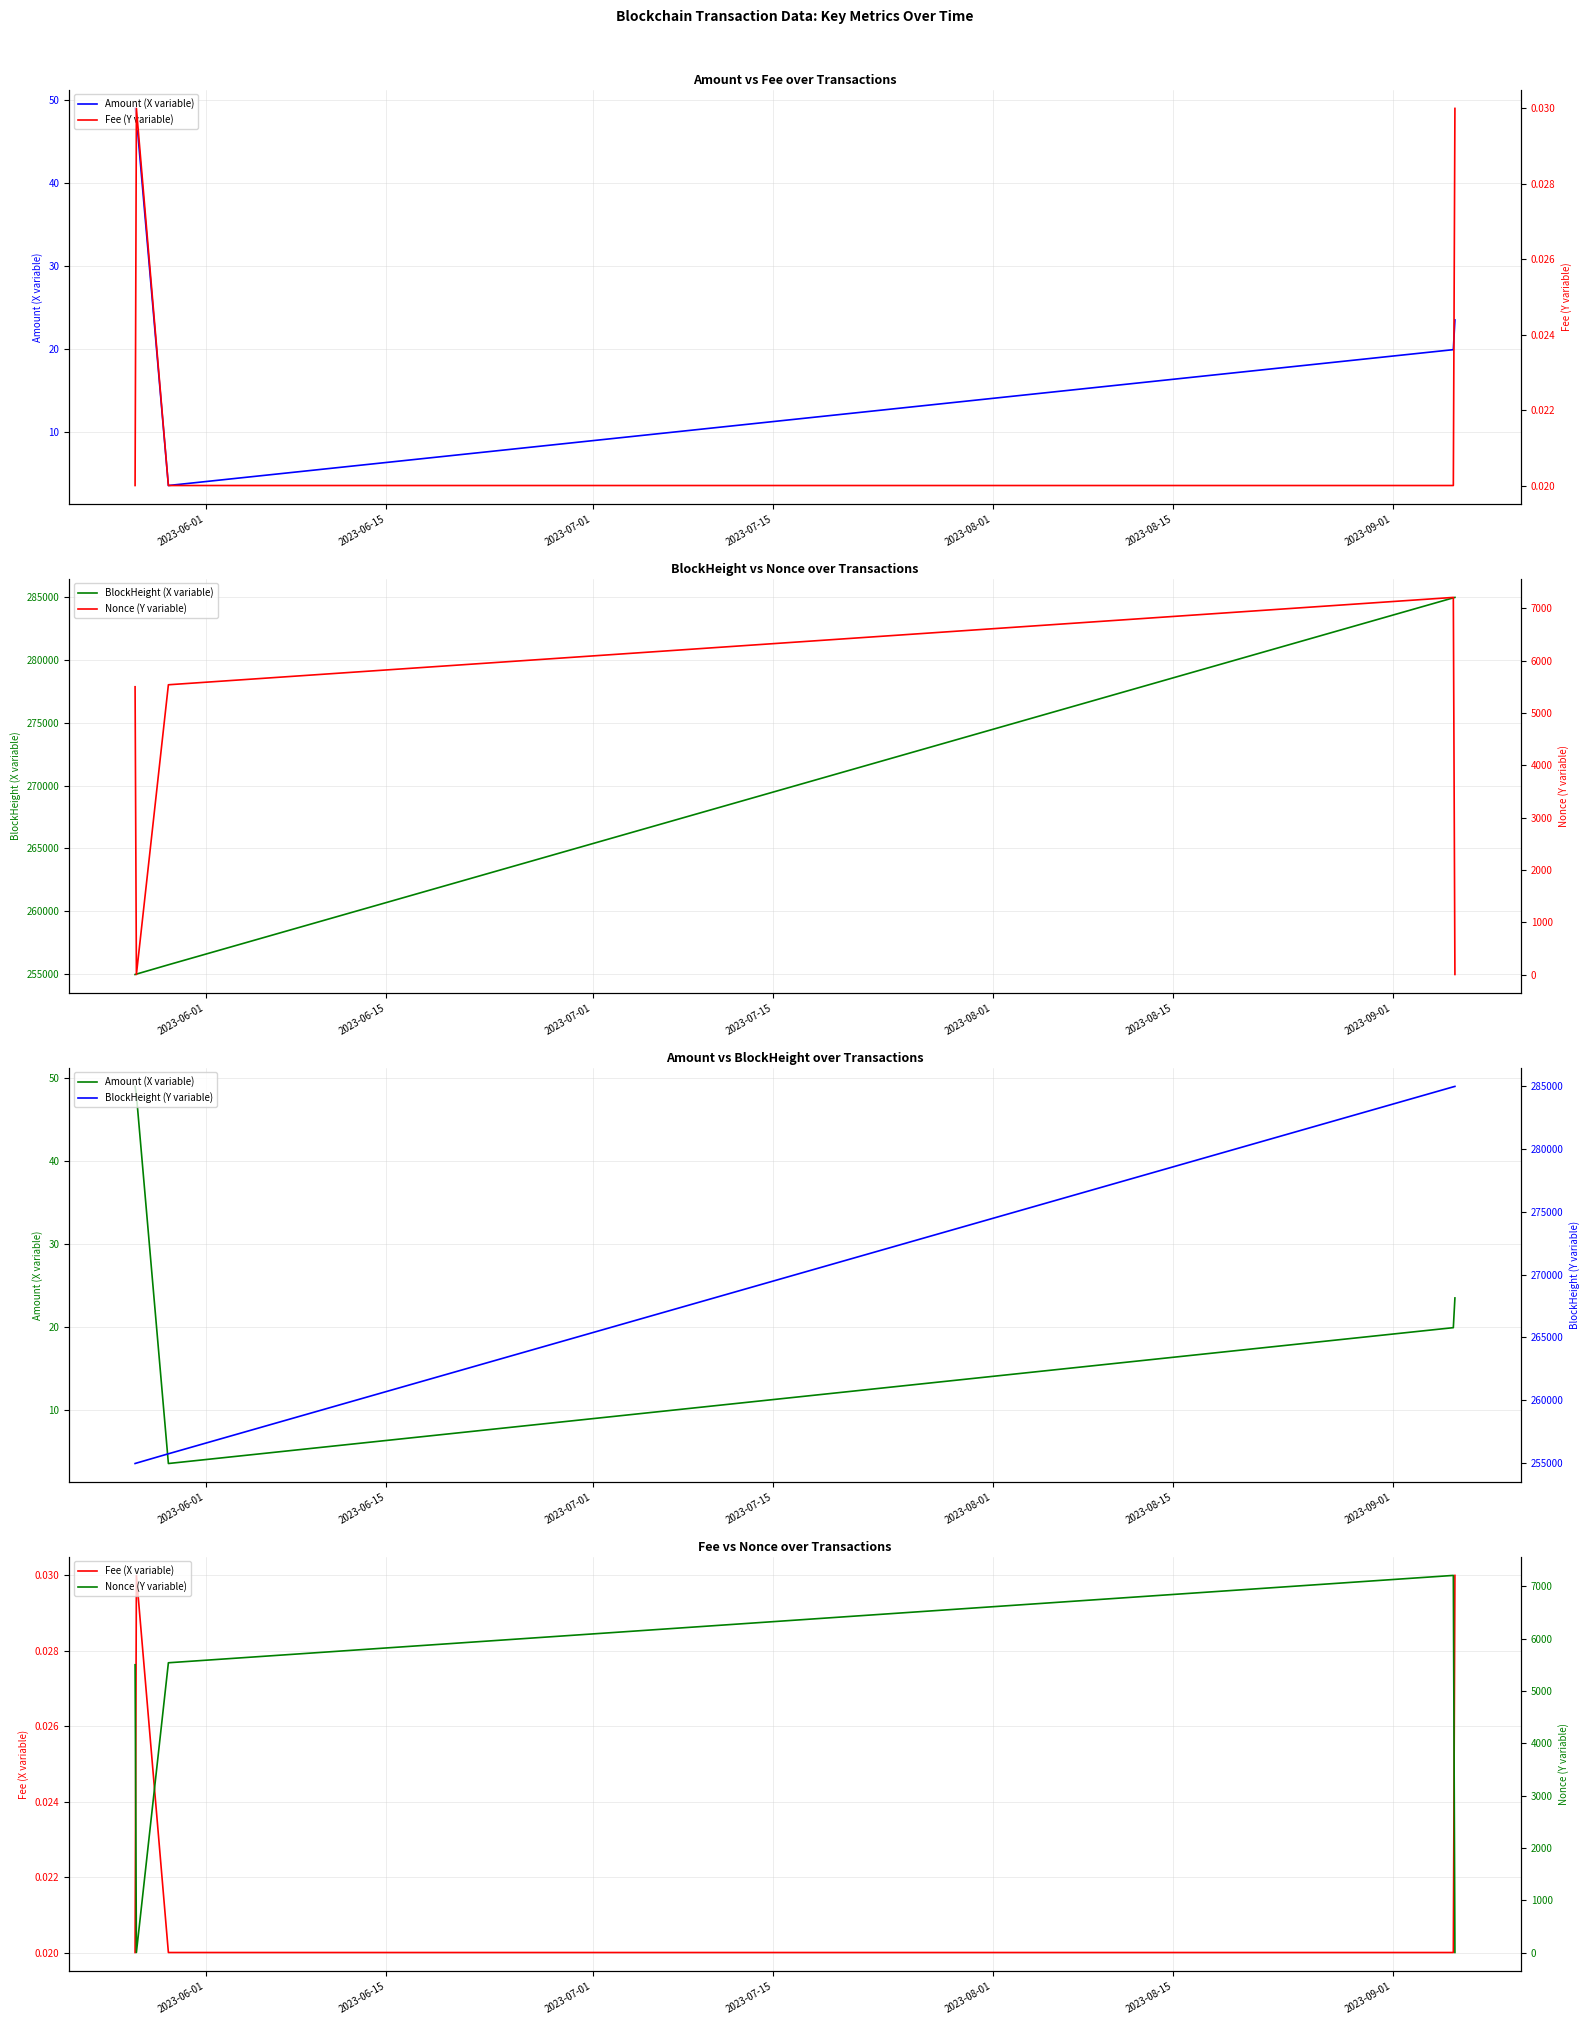

What are all the series names shown in the legend?

Amount (X variable), BlockHeight (X variable), Fee (X variable), Fee (Y variable), Nonce (Y variable), BlockHeight (Y variable)